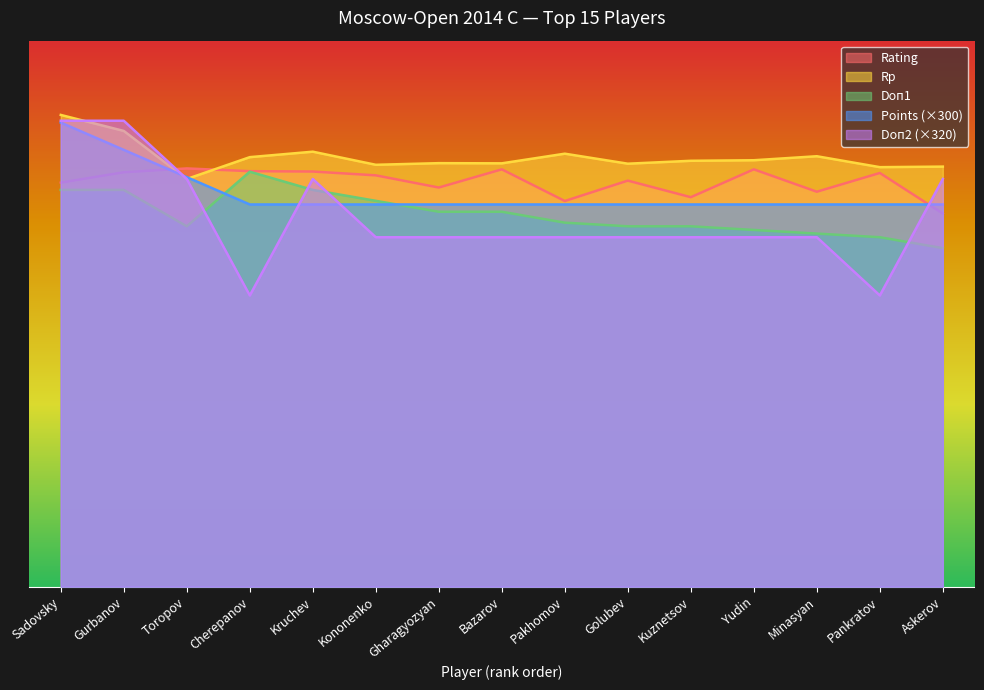

What are all the series names shown in the legend?

Rating, Rp, Doп1, Points (×300), Doп2 (×320)